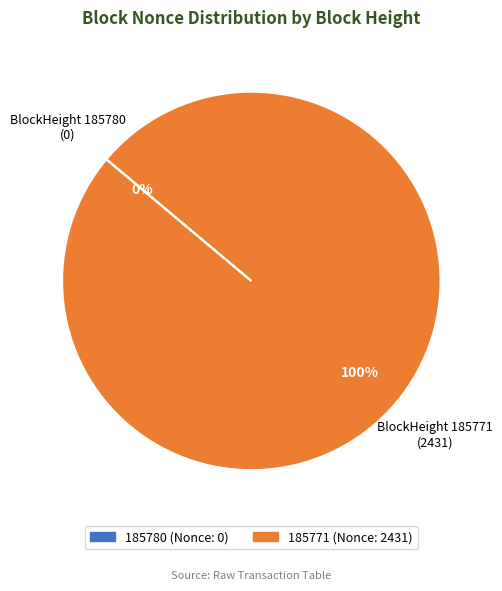

True or false: 185771 accounts for 100% of the total.

True